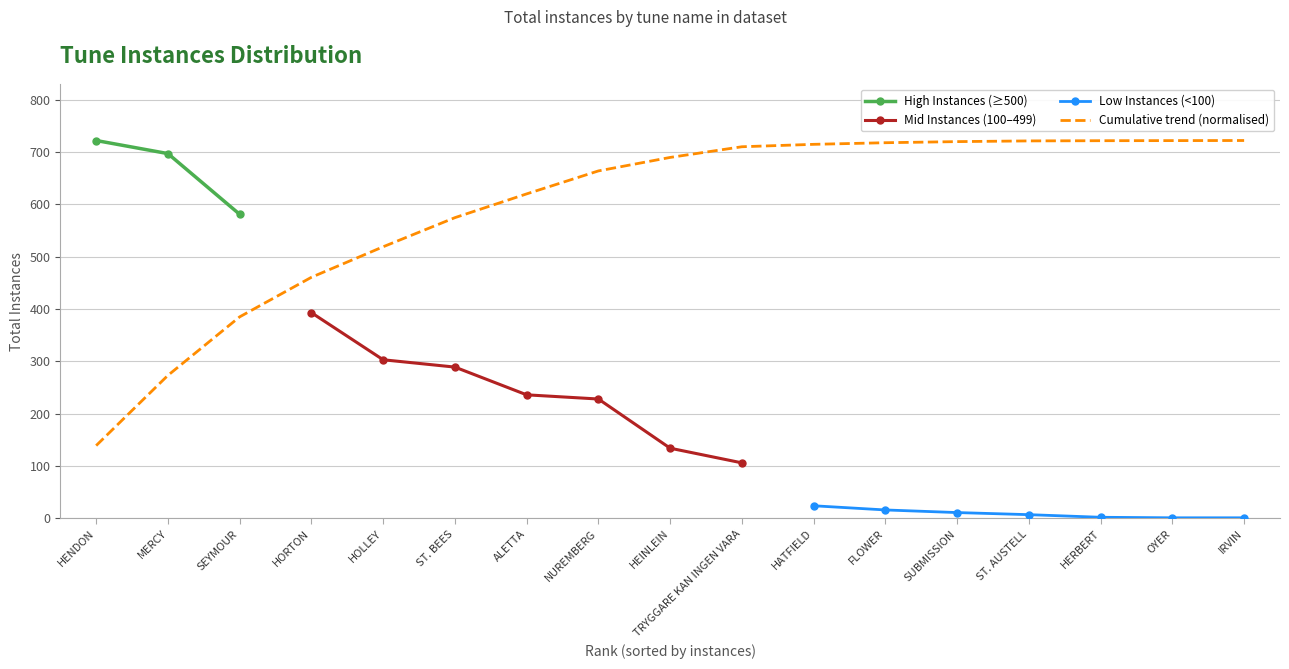

What is the value of the High Instances (≥500) point at the 2nd from the left?

697